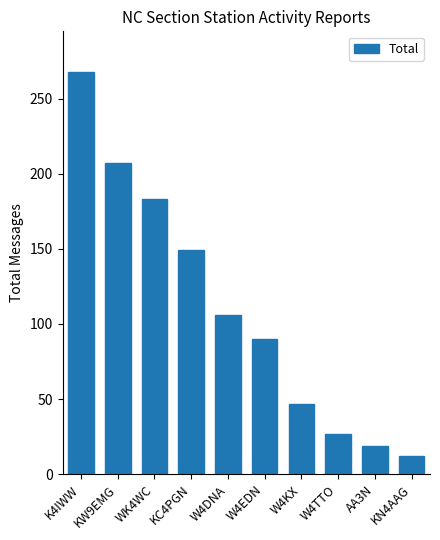

How many series are shown in this chart?

1